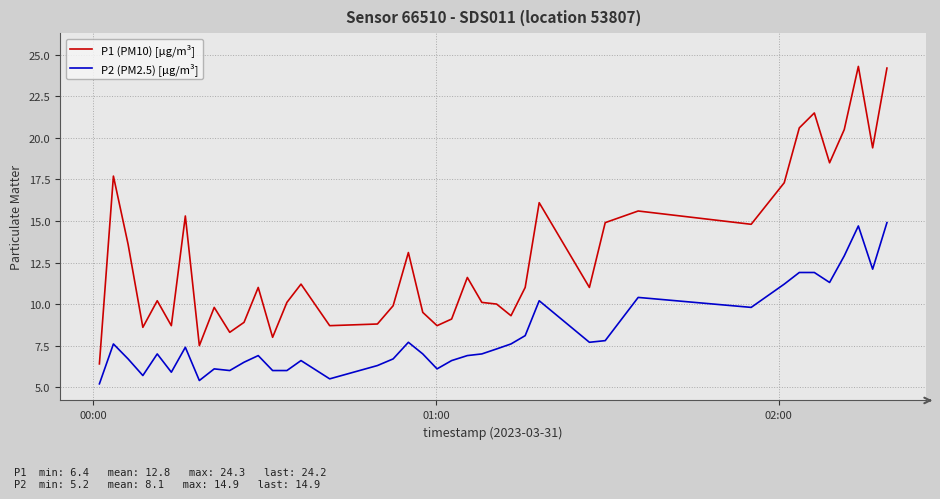

What is the difference between the maximum and second lowest values in the P2 (PM2.5) [µg/m³] series?

9.5